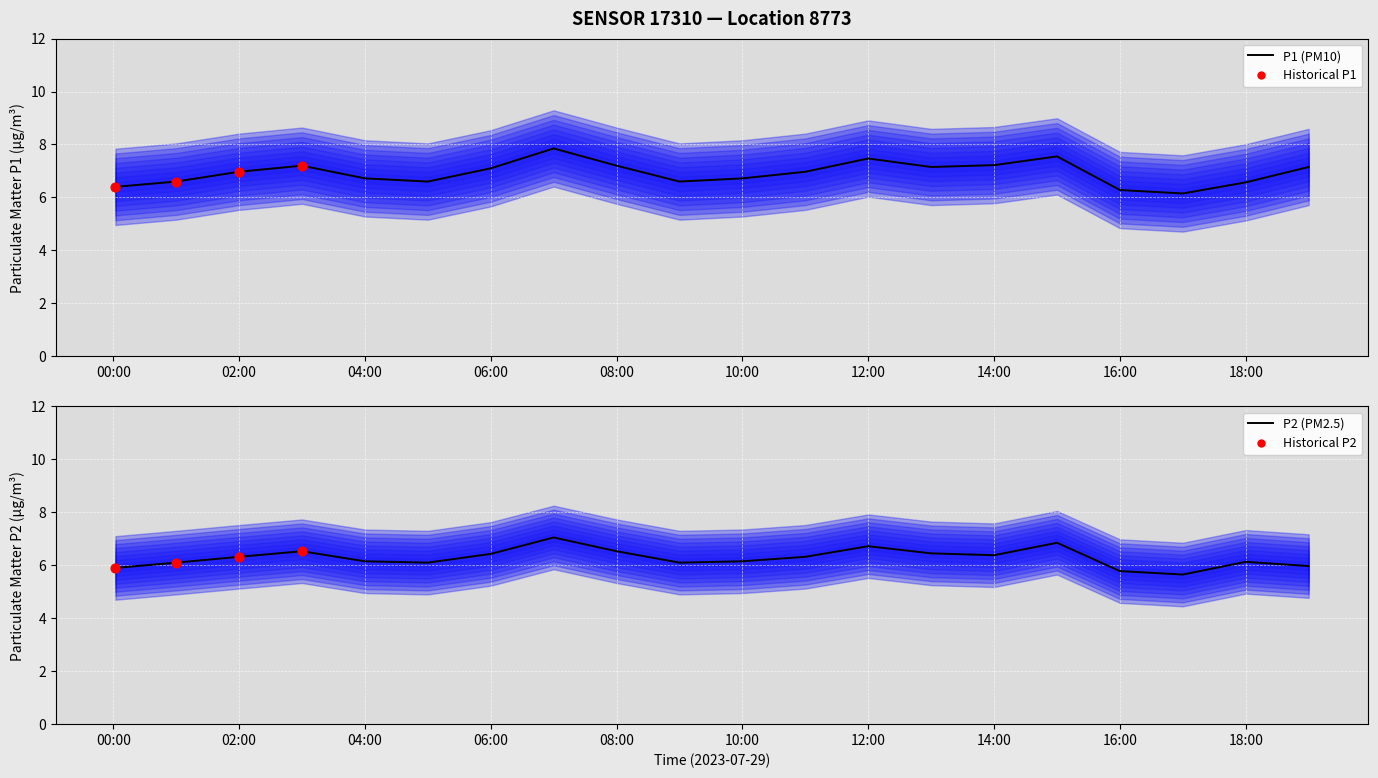

Is the value of P1 at 16:00 greater than the value of P2 at 05:00?

Yes